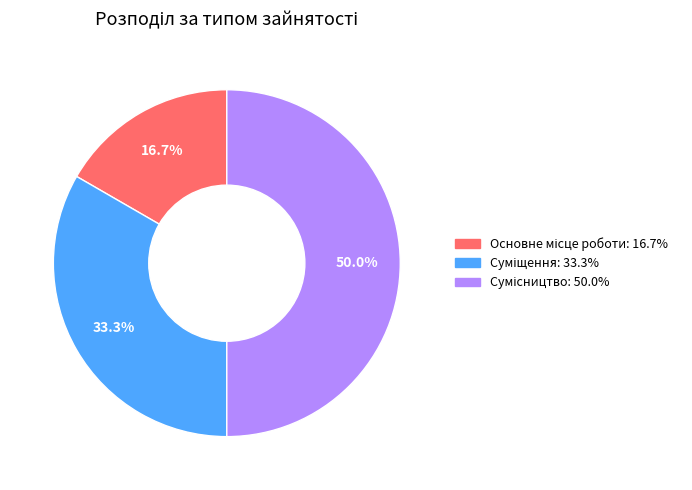

How many slices are in this pie chart?

3